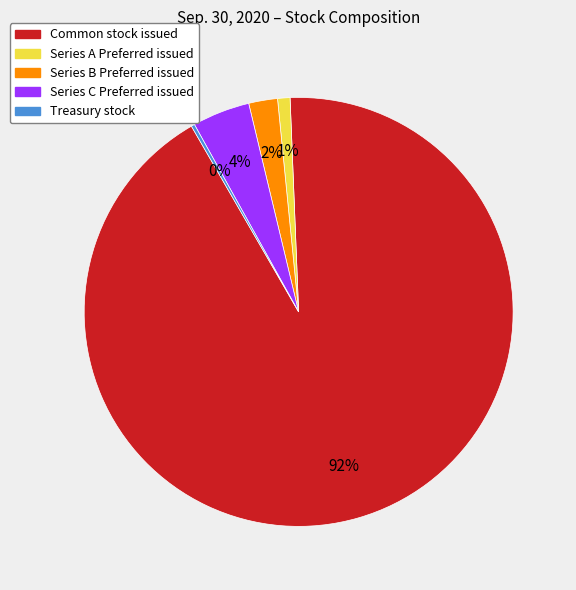

To the nearest percent, what is the average slice percentage?

20%